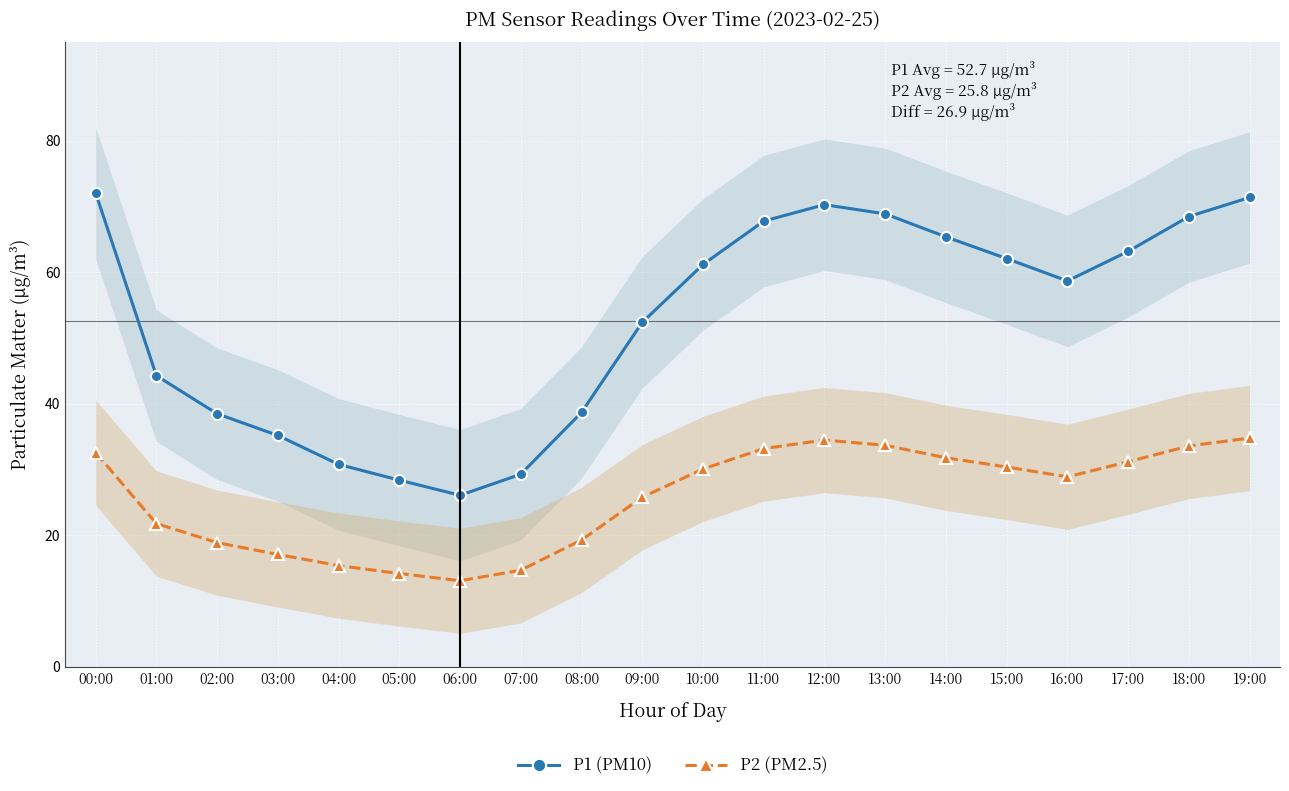

True or false: P2 (PM2.5) has a value of 11.1 at 12:00.

False